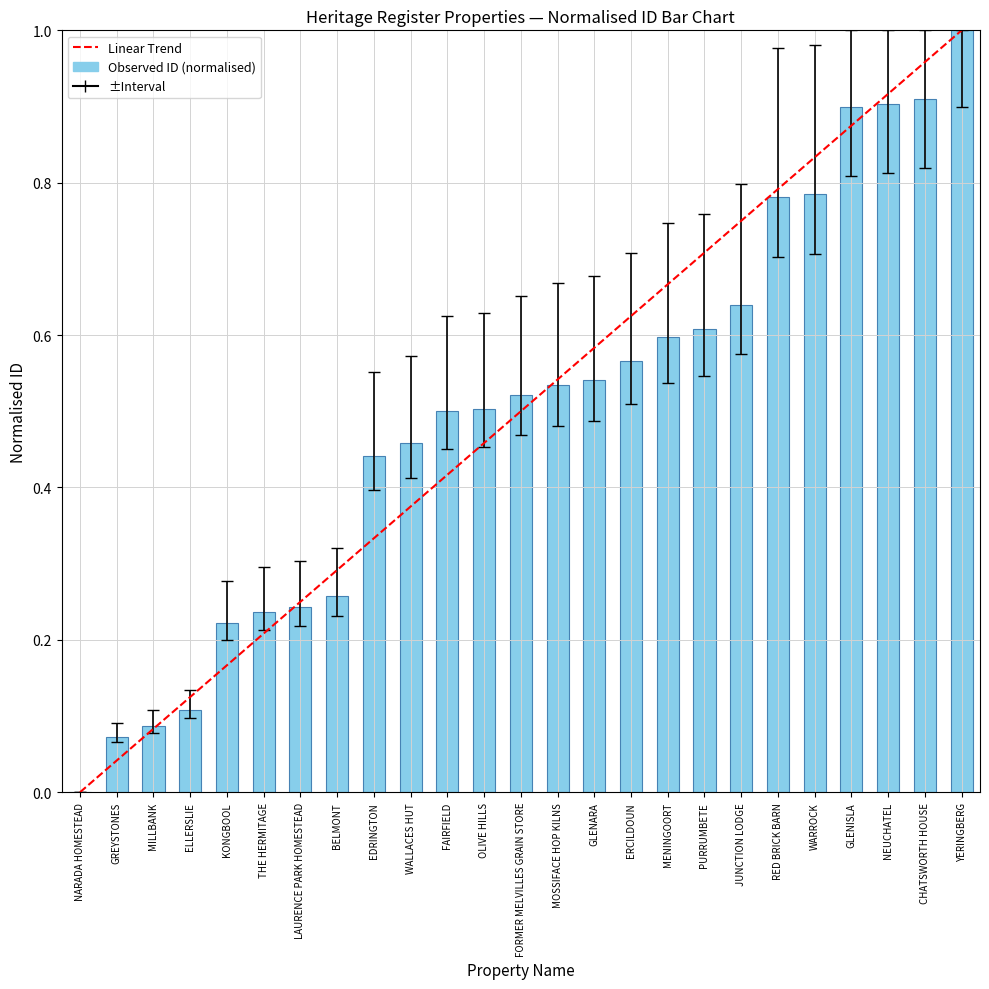

Read the value at YERINGBERG.

1.0